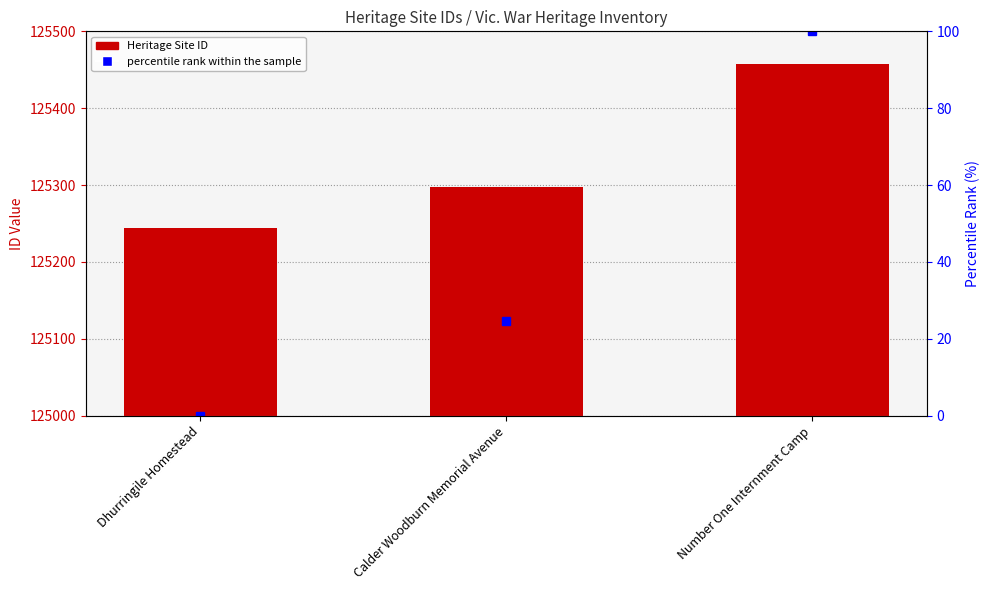

Rank the categories by value from lowest to highest.

Dhurringile Homestead, Calder Woodburn Memorial Avenue, Number One Internment Camp